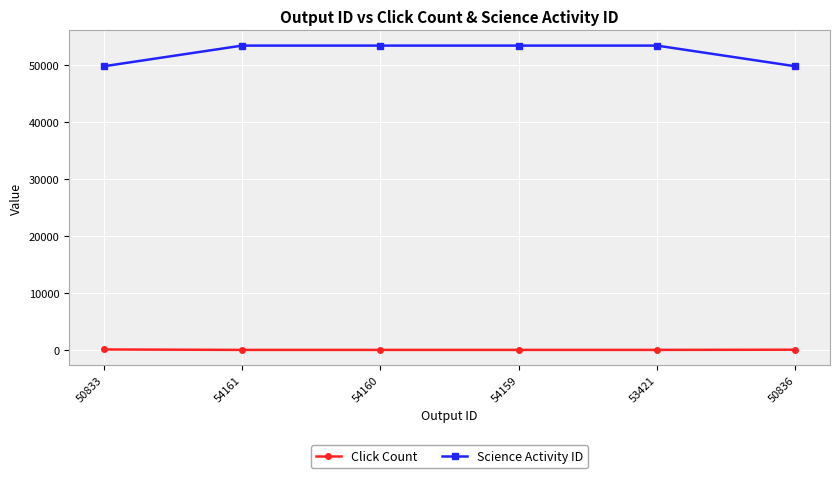

What is the value of the Science Activity ID point at the 5th from the left?

53411